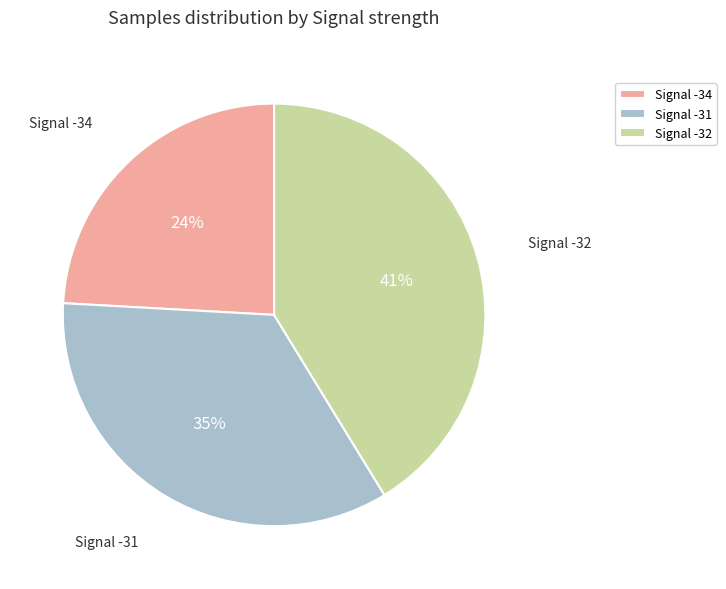

Combined, do Signal -32 and Signal -34 account for over 50%?

Yes